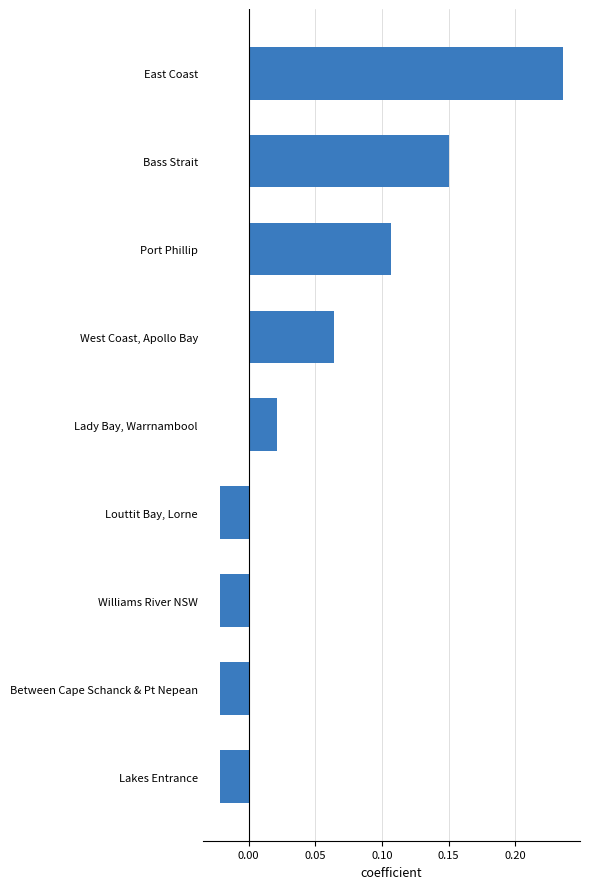

What is the difference between the maximum and minimum values?

0.3